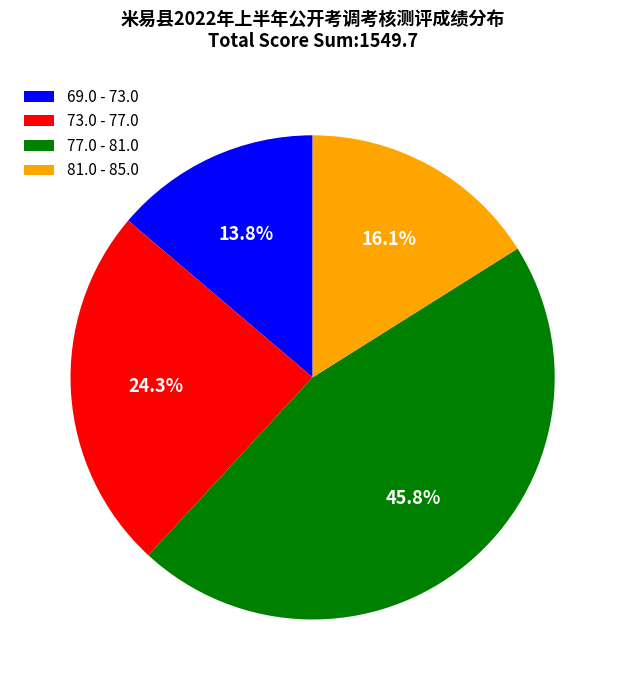

Which category has the biggest portion of the pie?

77.0 - 81.0